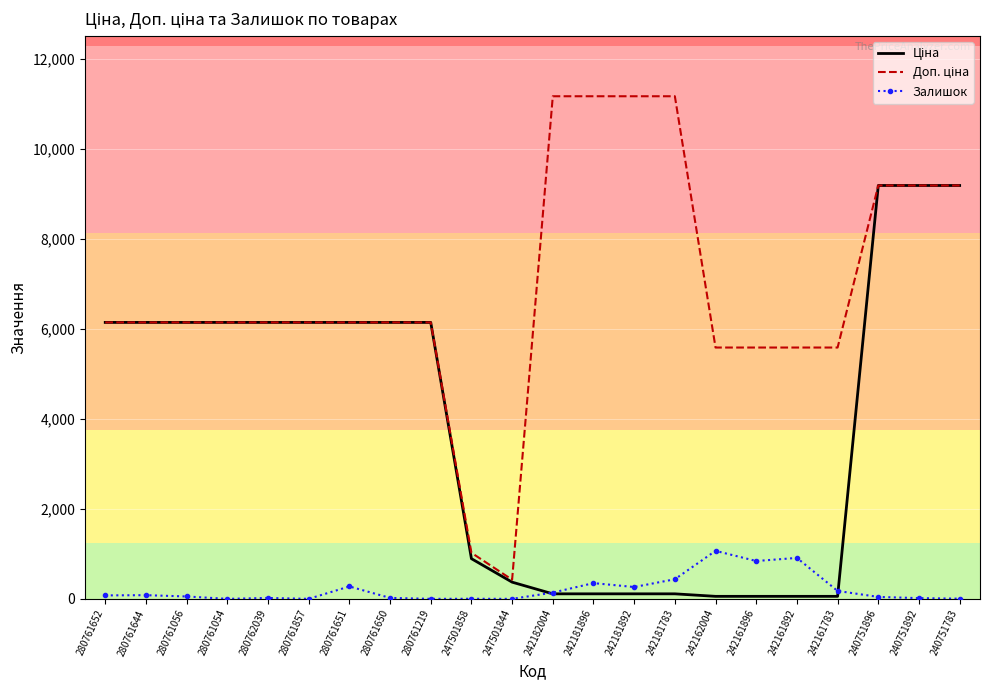

What is the greatest value displayed?

11169.0